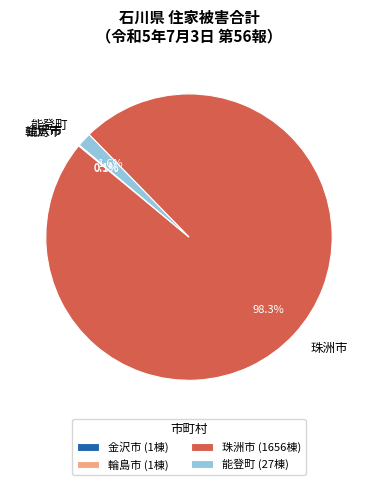

Does 珠洲市 account for over 50% of the chart?

Yes